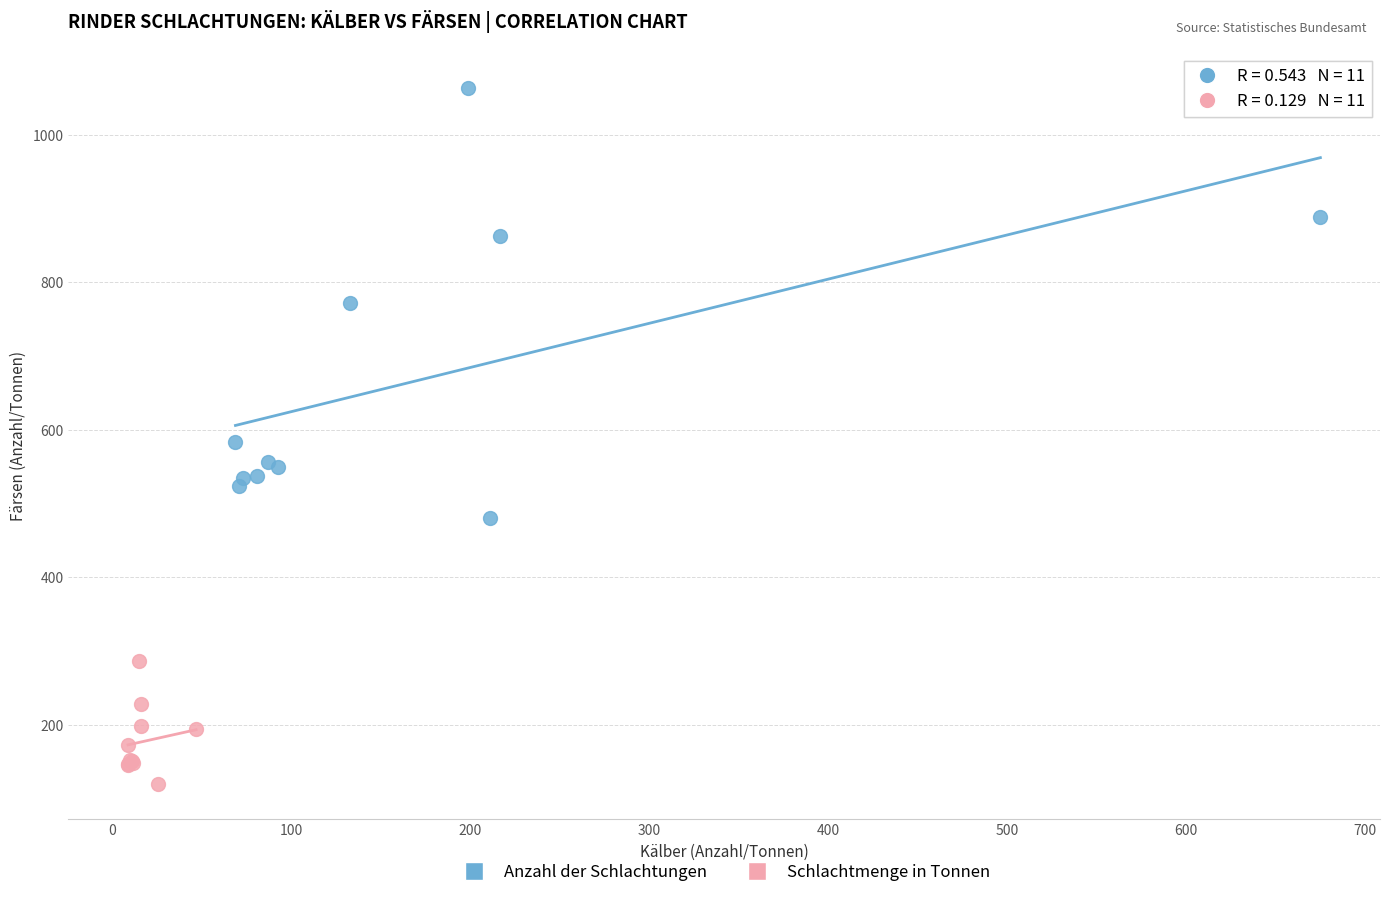

Which series has the largest Y range (max minus min)?

Anzahl der Schlachtungen